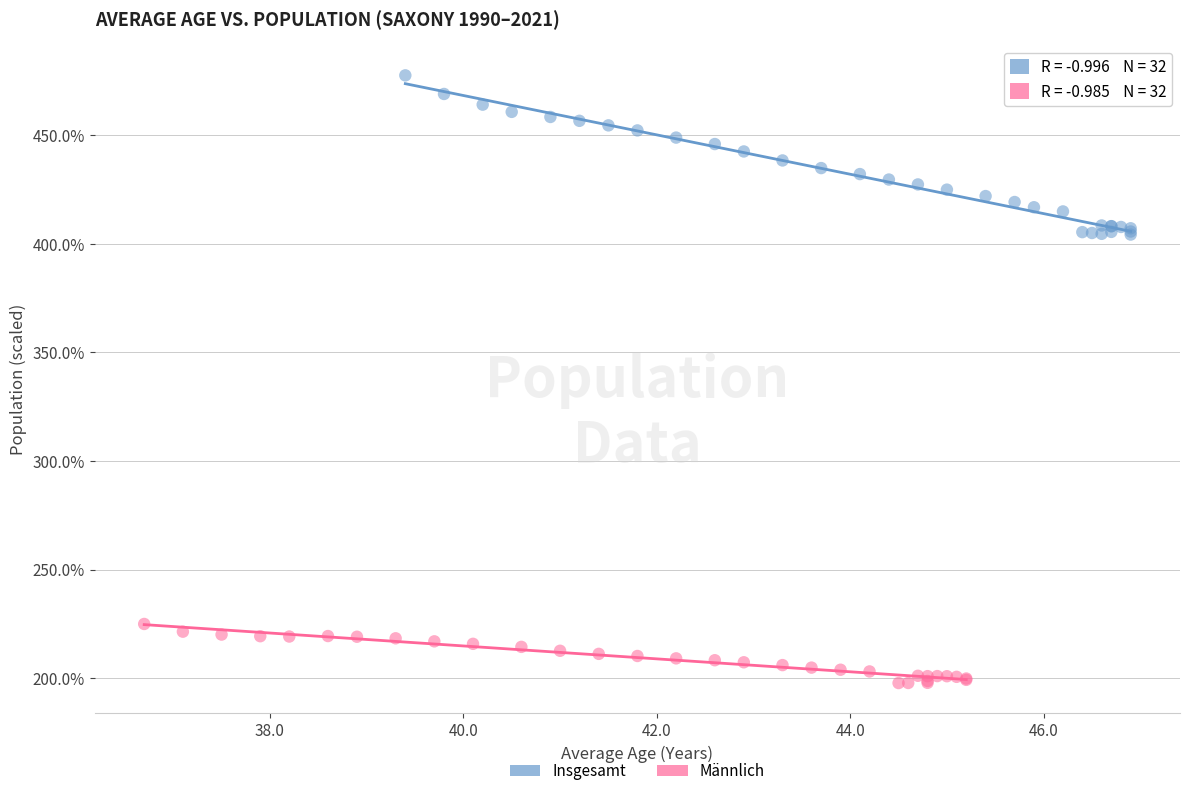

What are all the series names shown in the legend?

Insgesamt, Männlich